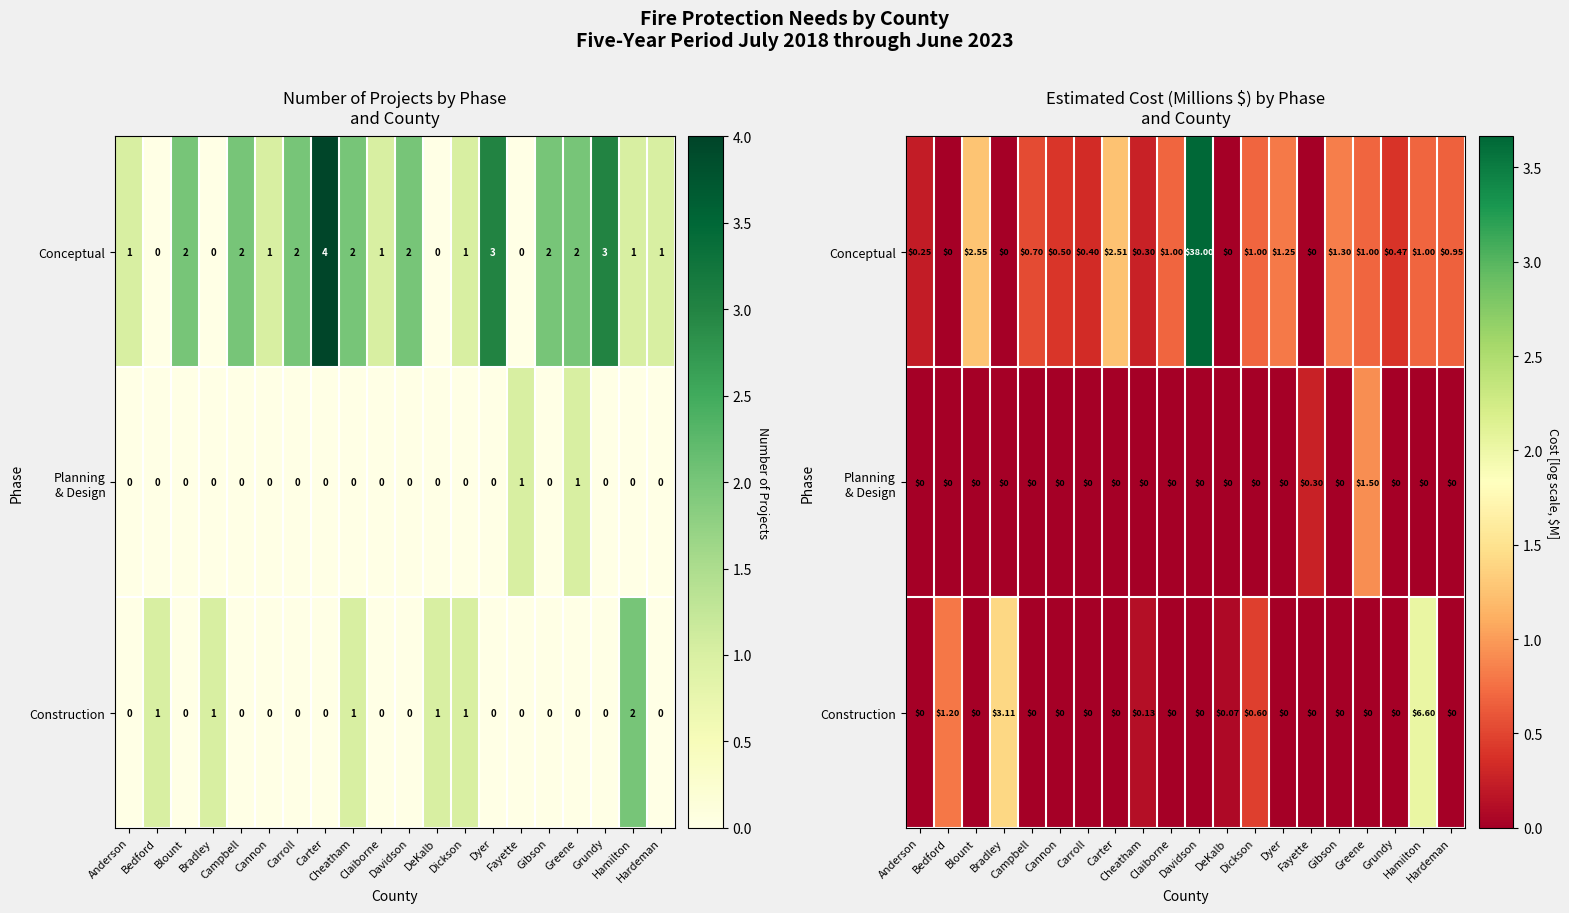

Which label corresponds to the smallest value in the chart?

Bedford